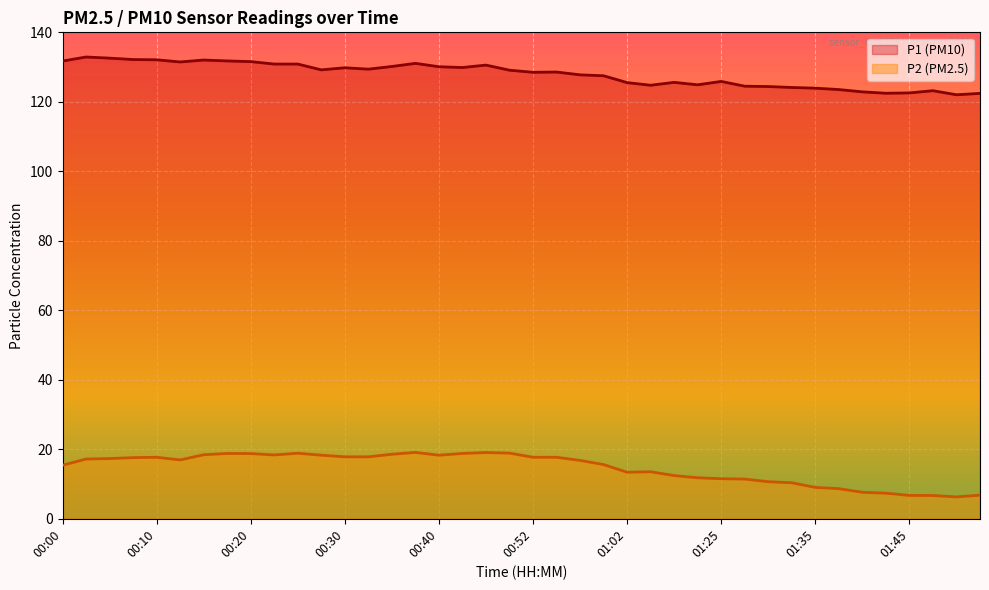

True or false: P1 and P2 cross at least once.

False